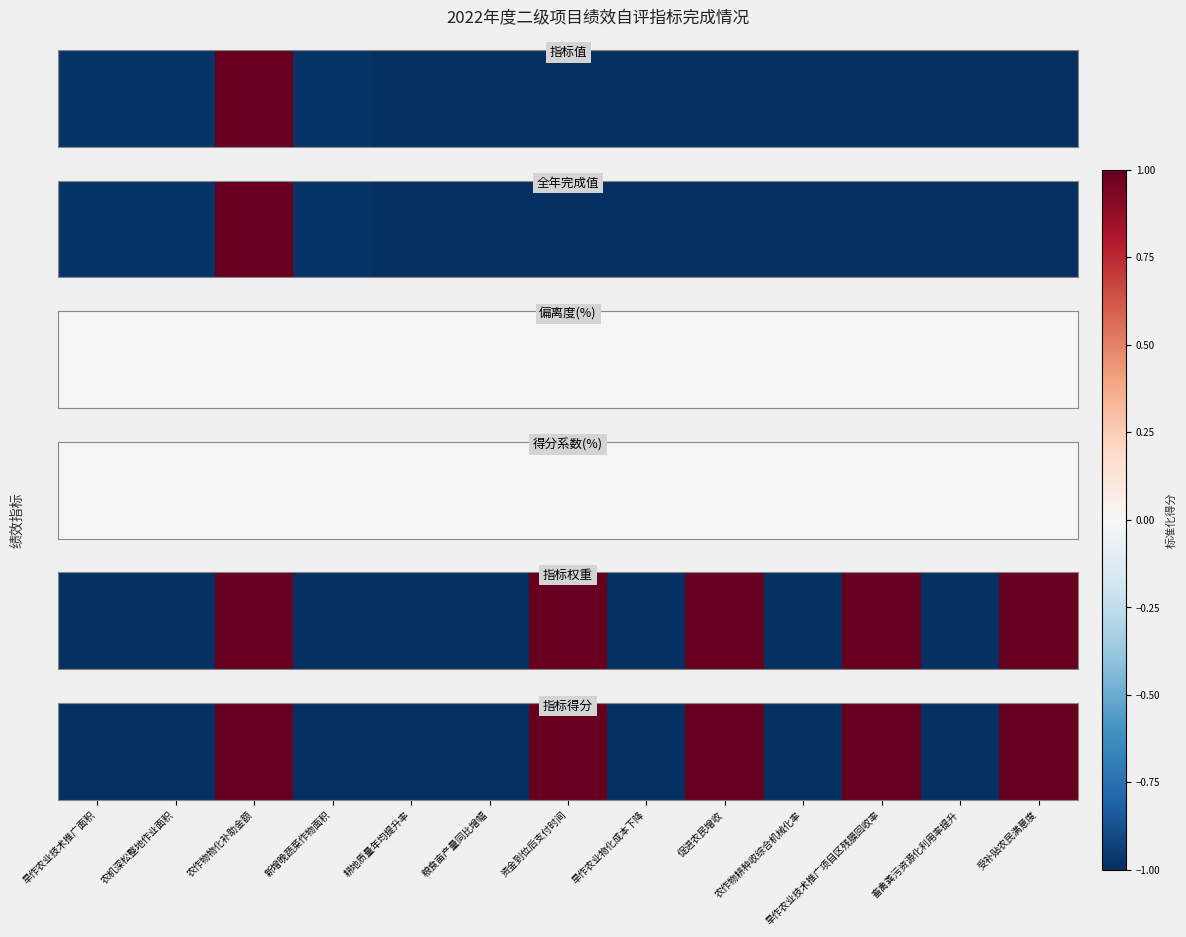

List the labels in order of value, largest first.

农作物物化补助金额, 资金到位后支付时间, 促进农民增收, 旱作农业技术推广项目区残膜回收率, 受补贴农民满意度, 旱作农业技术推广面积, 农机深松整地作业面积, 新增晚蔬菜作物面积, 耕地质量年均提升率, 粮食亩产量同比增幅, 旱作农业物化成本下降, 农作物耕种收综合机械化率, 畜禽粪污资源化利用率提升